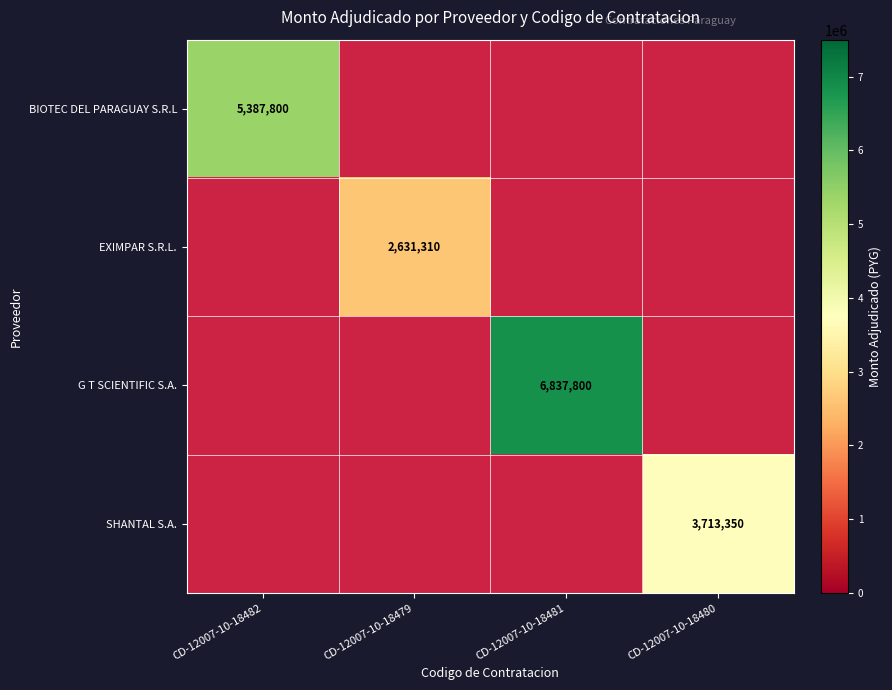

The G T SCIENTIFIC S.A. series shows 3503145 at CD-12007-10-18481. True or false?

False